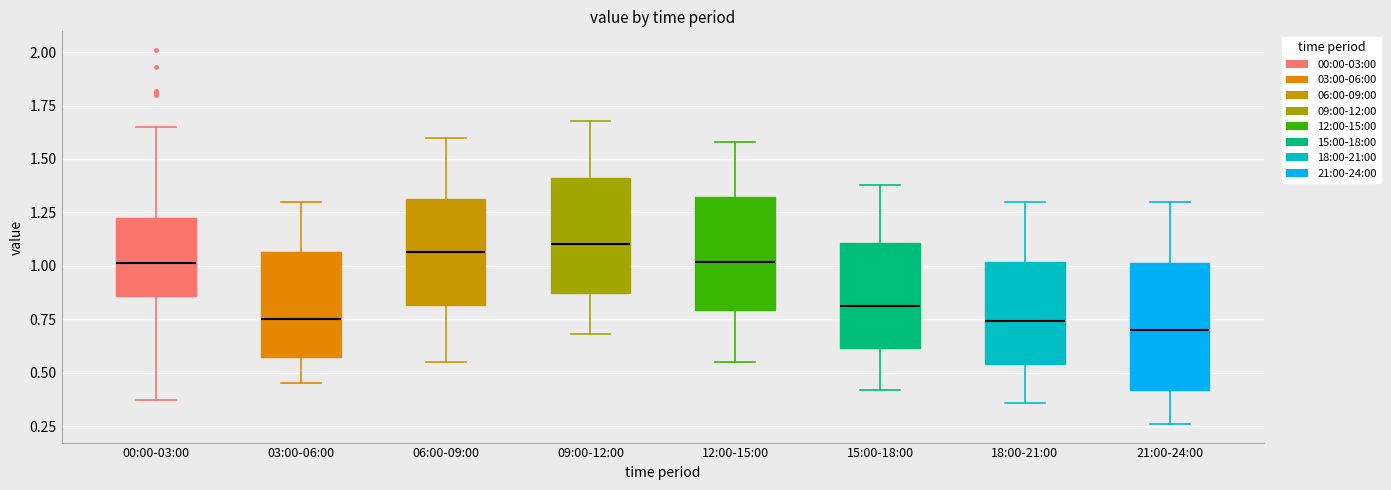

Where does the upper whisker of the box for 09:00-12:00 end on the y-axis? The values are not printed on the chart, so give them approximately, as read against the axis.

1.70